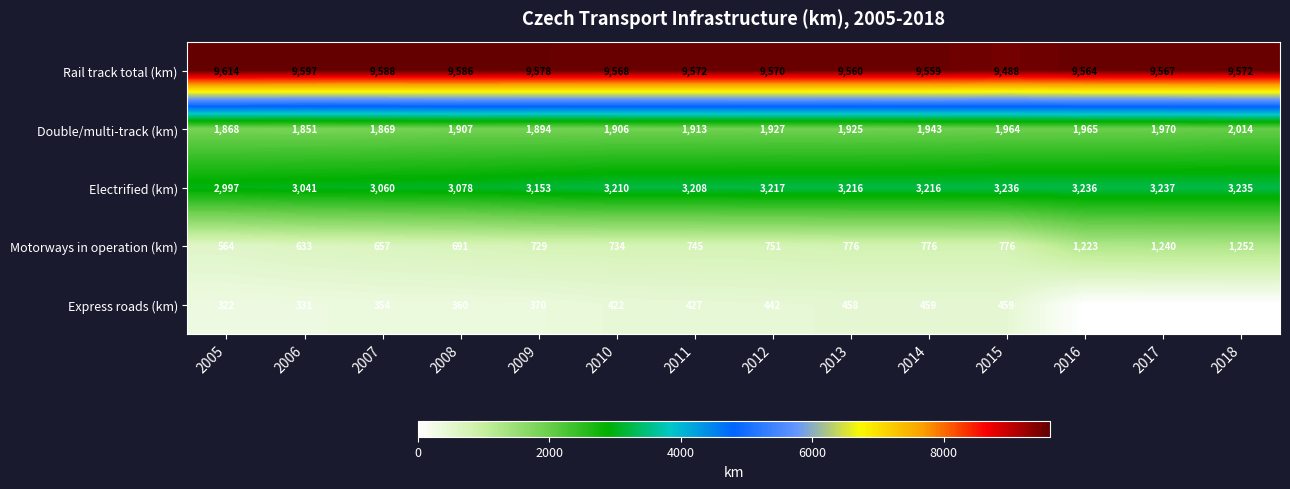

Which series has the largest total across all categories?

Rail track total (km)